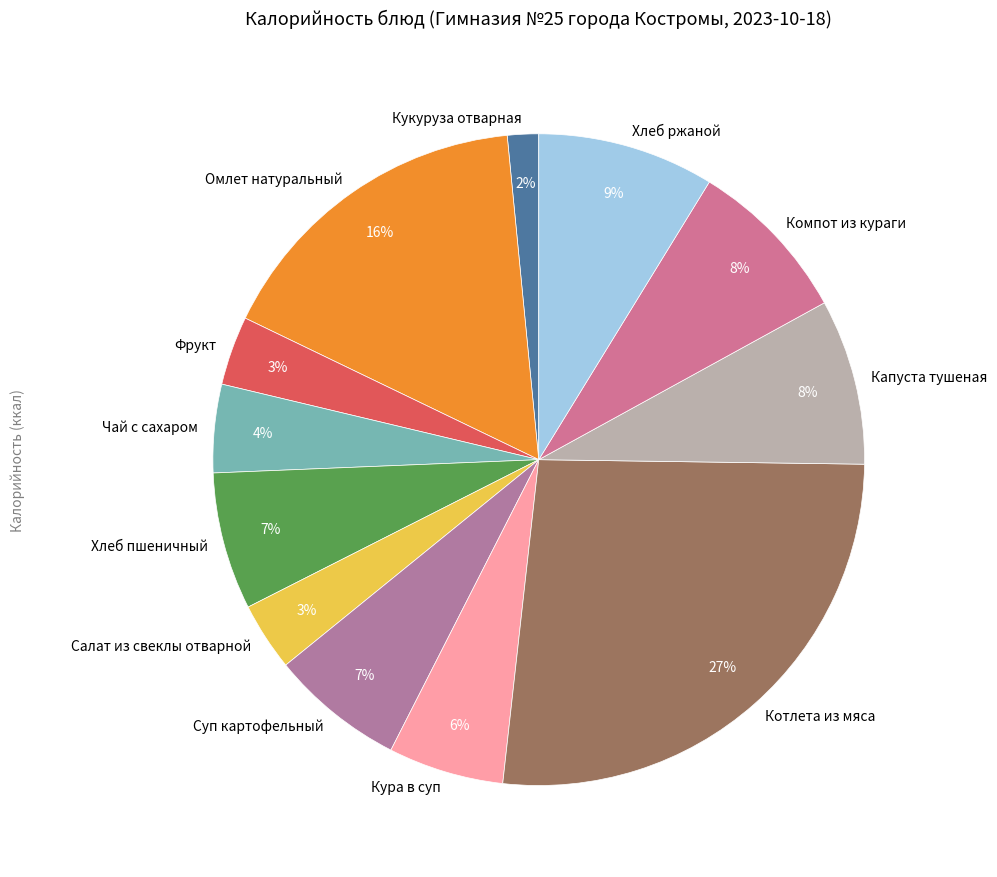

True or false: Фрукт accounts for 12% of the total.

False